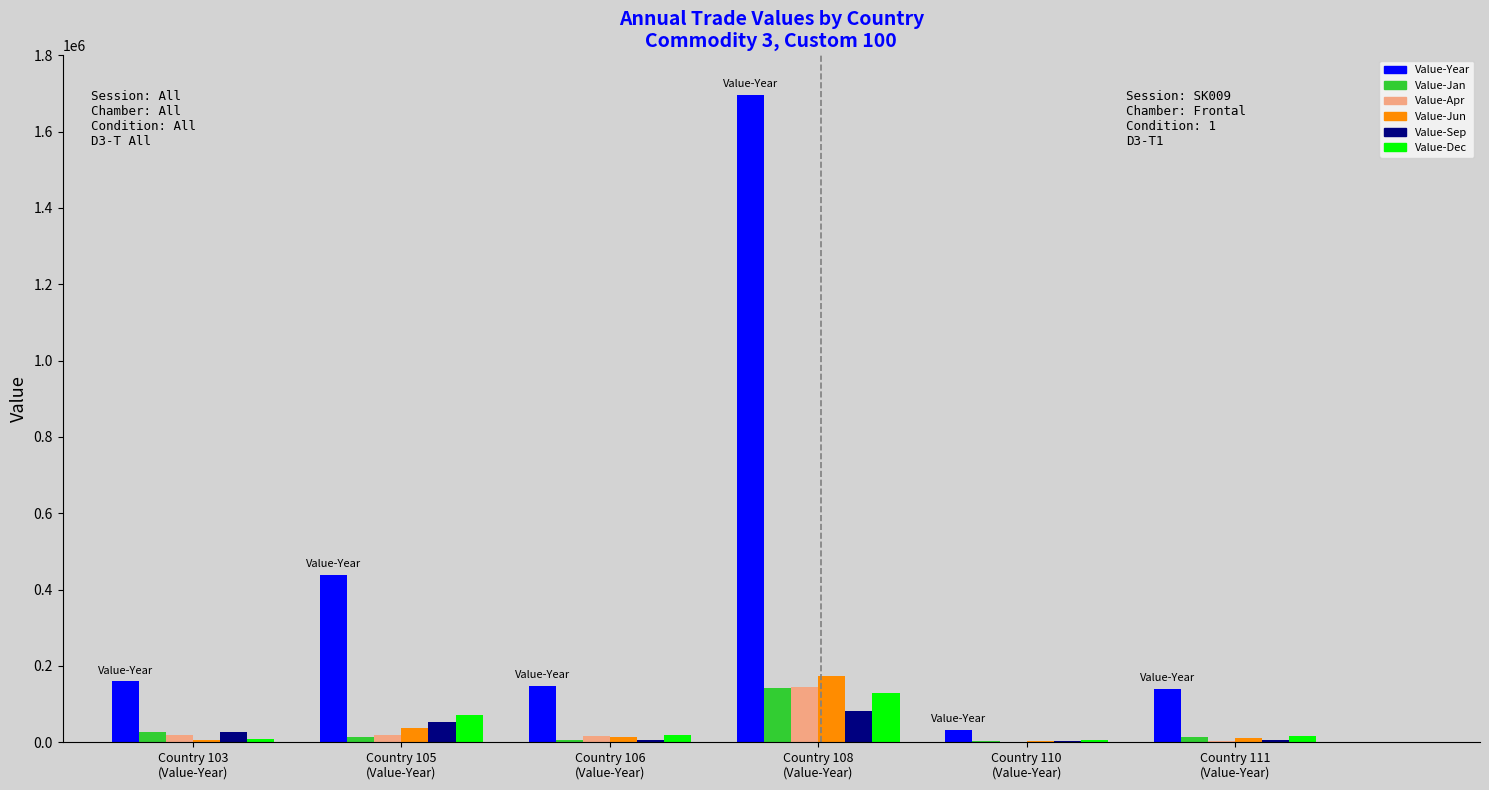

How many groups of bars are there?

6